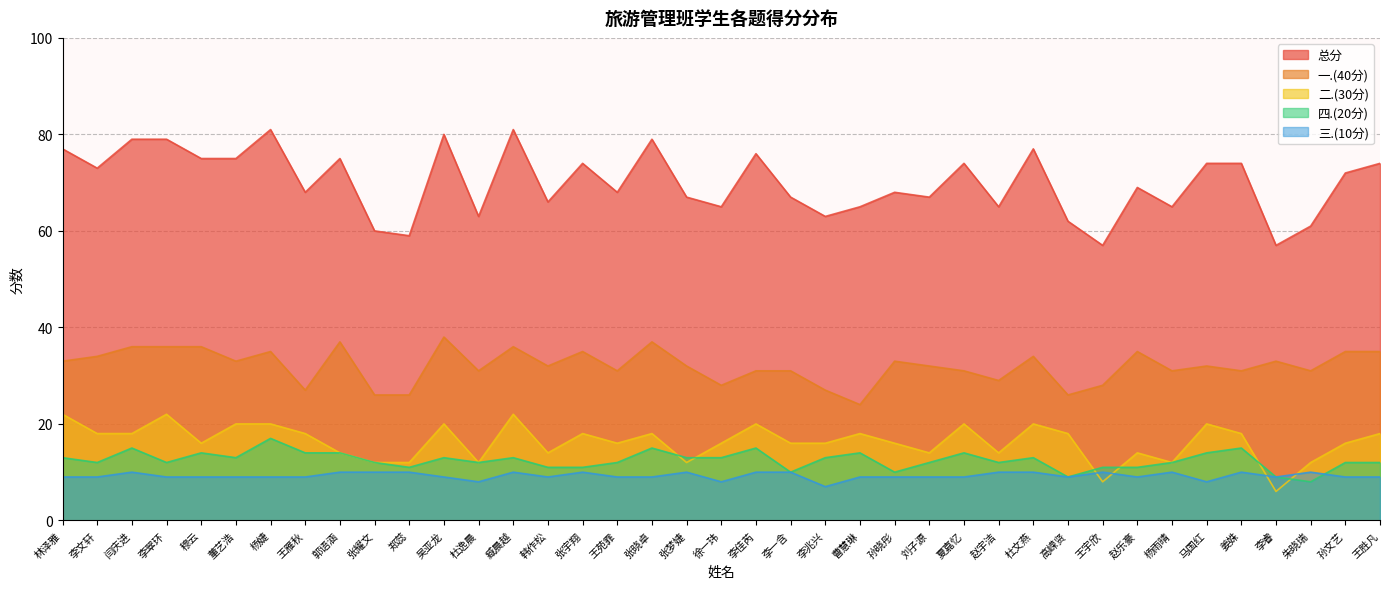

At which category does the chart reach its minimum across all series?

李睿